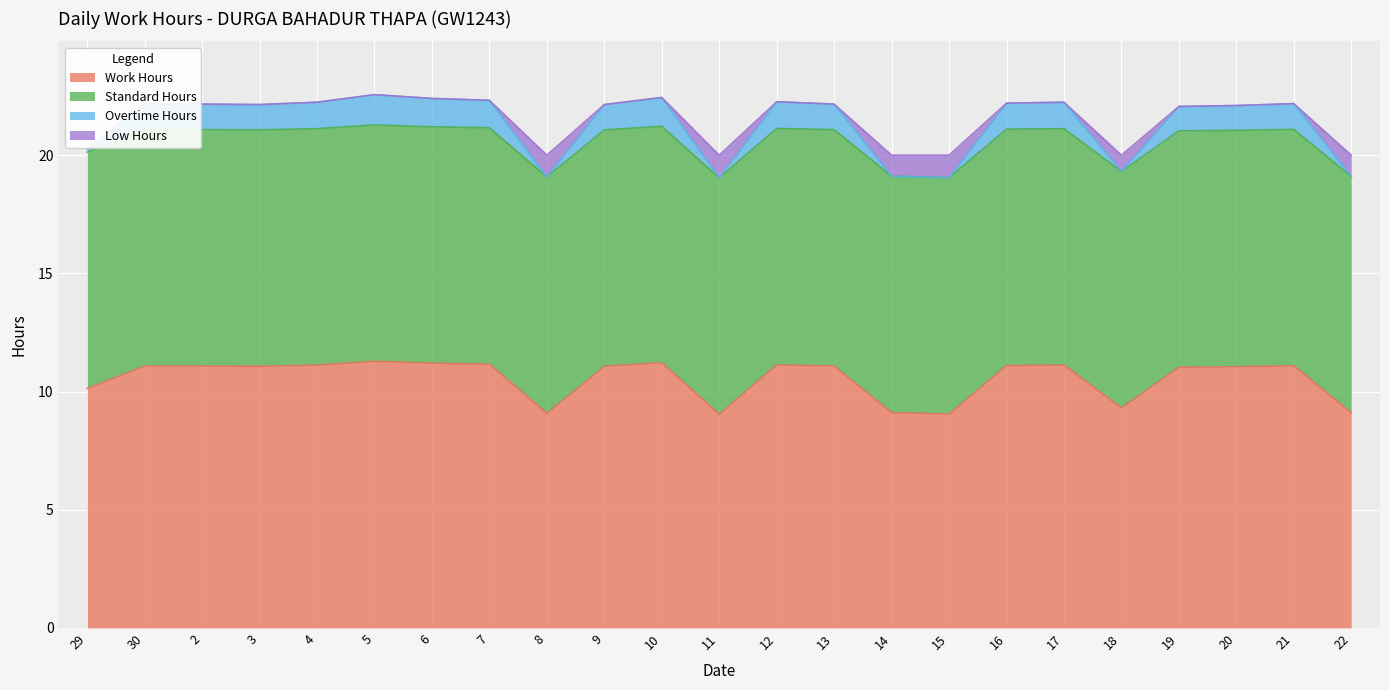

What is the total value across all series at 30?

22.2